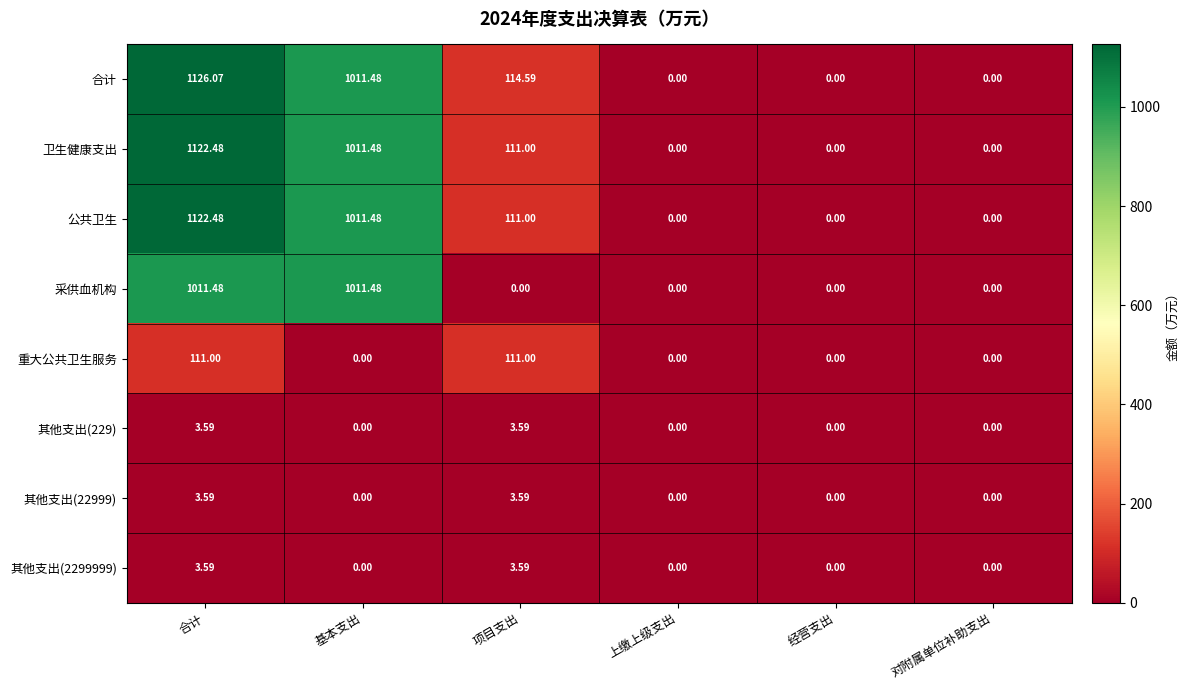

Count the number of data series in this chart.

8